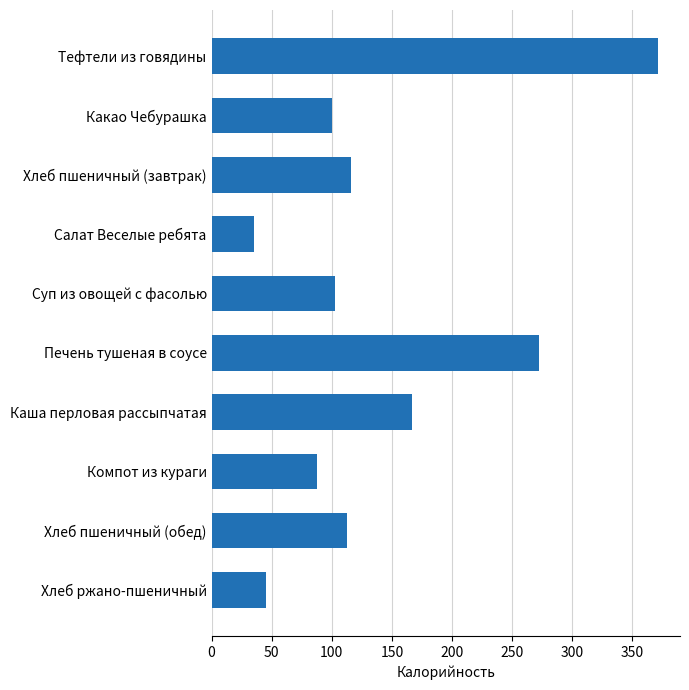

Does the chart contain any negative values?

No